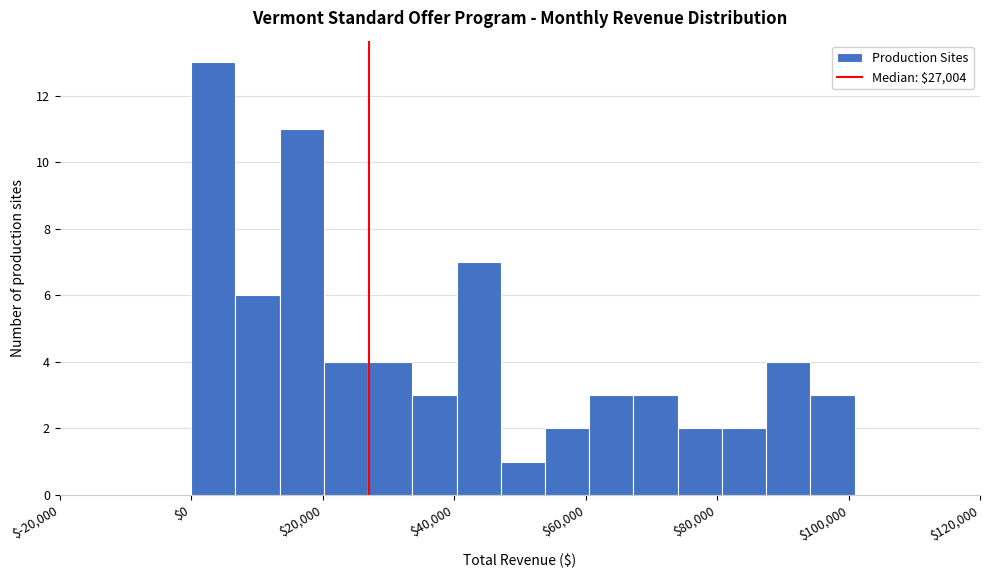

Around what value on the x-axis is the tallest bar? Give the approximate position of its centre, as read against the axis.

4000